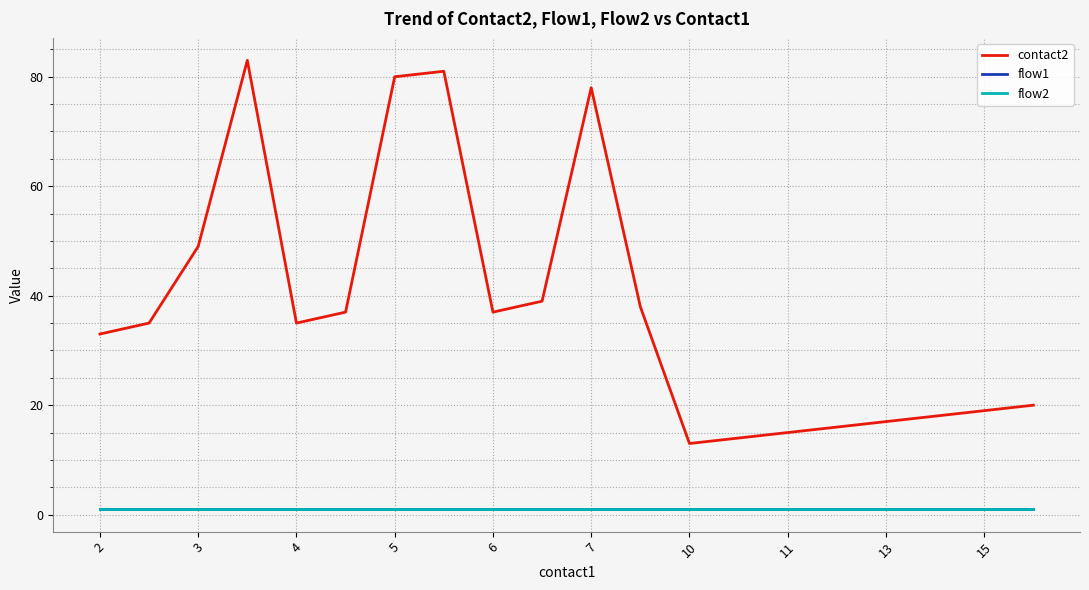

Which series has the largest range (max minus min)?

contact2